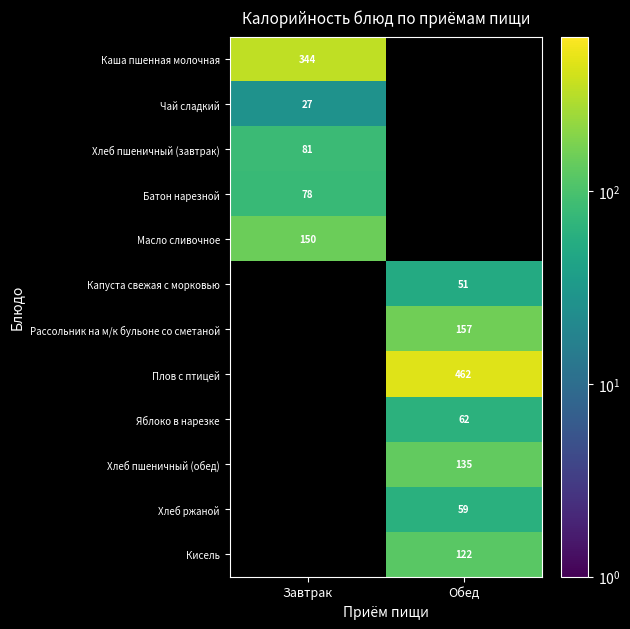

Read the Хлеб пшеничный (обед) value at Обед.

135.0